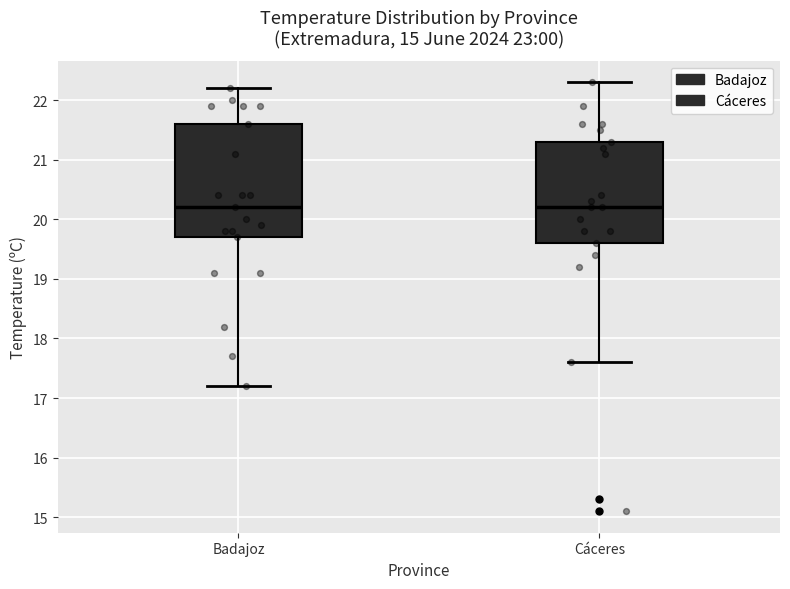

Reading left to right, transcribe this box plot: for each box, give where its median line is, the range the box spans, and where its two whiskers end, as read against the y-axis. The values are not printed on the chart, so give them approximately, as read against the axis.

Badajoz: median 20.2, box 19.7 to 21.6, whiskers 17.2 to 22.2
Cáceres: median 20.2, box 19.6 to 21.3, whiskers 17.6 to 22.3